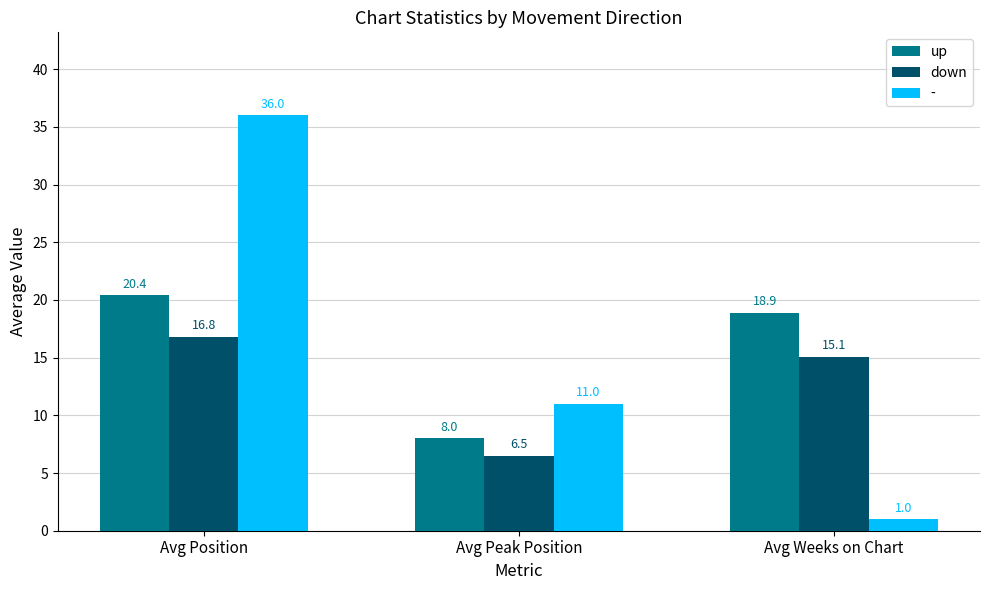

At which label is down closest to 11?

Avg Weeks on Chart